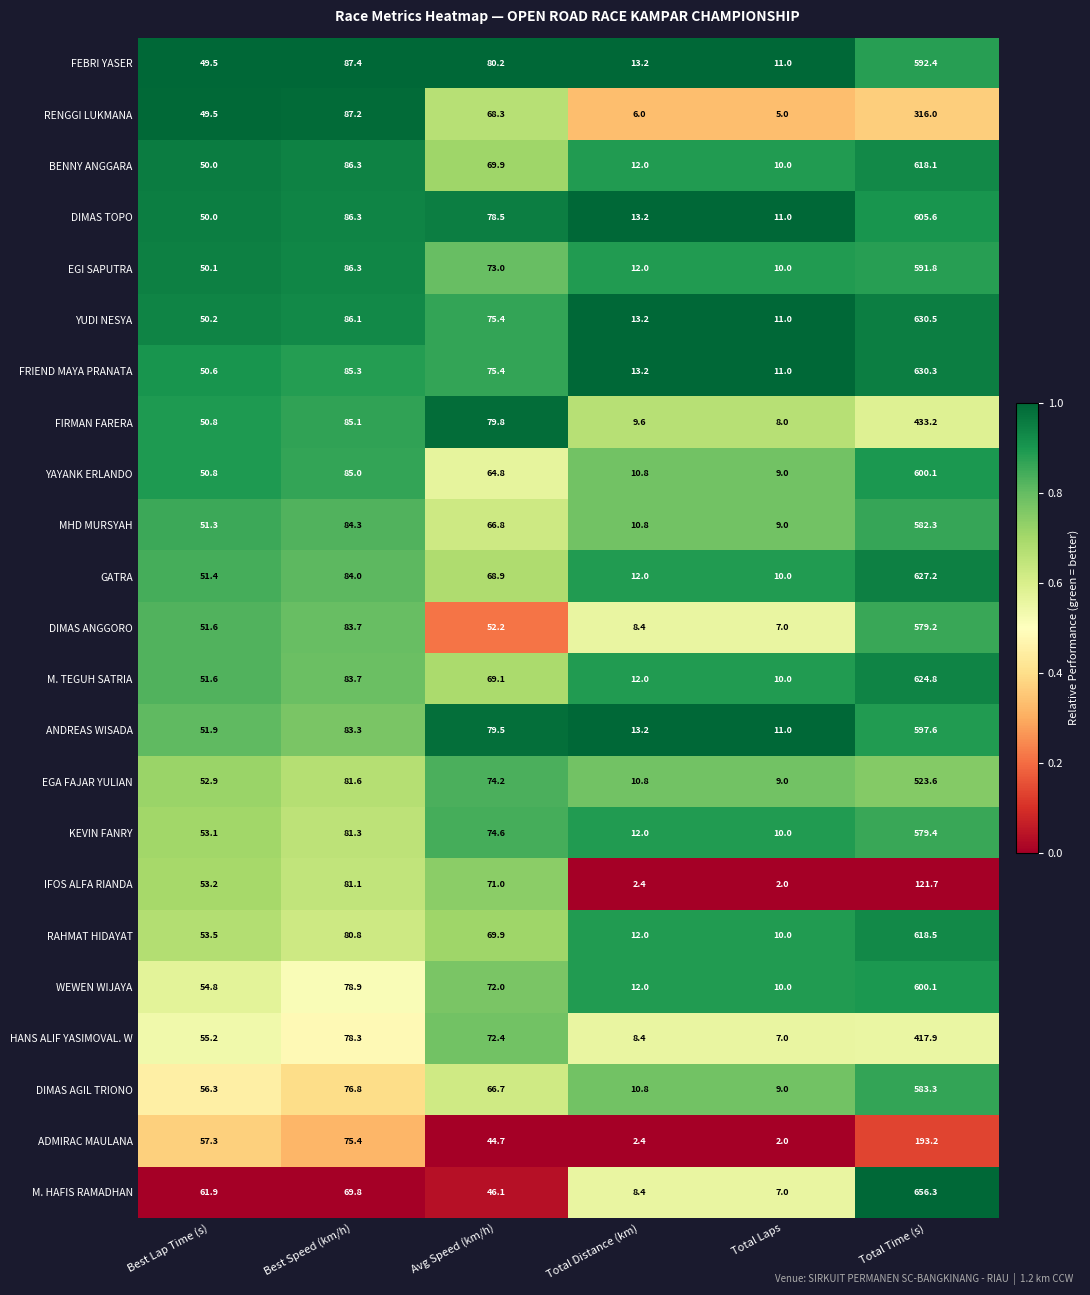

At which category does the chart reach its peak across all series?

Total Time (s)